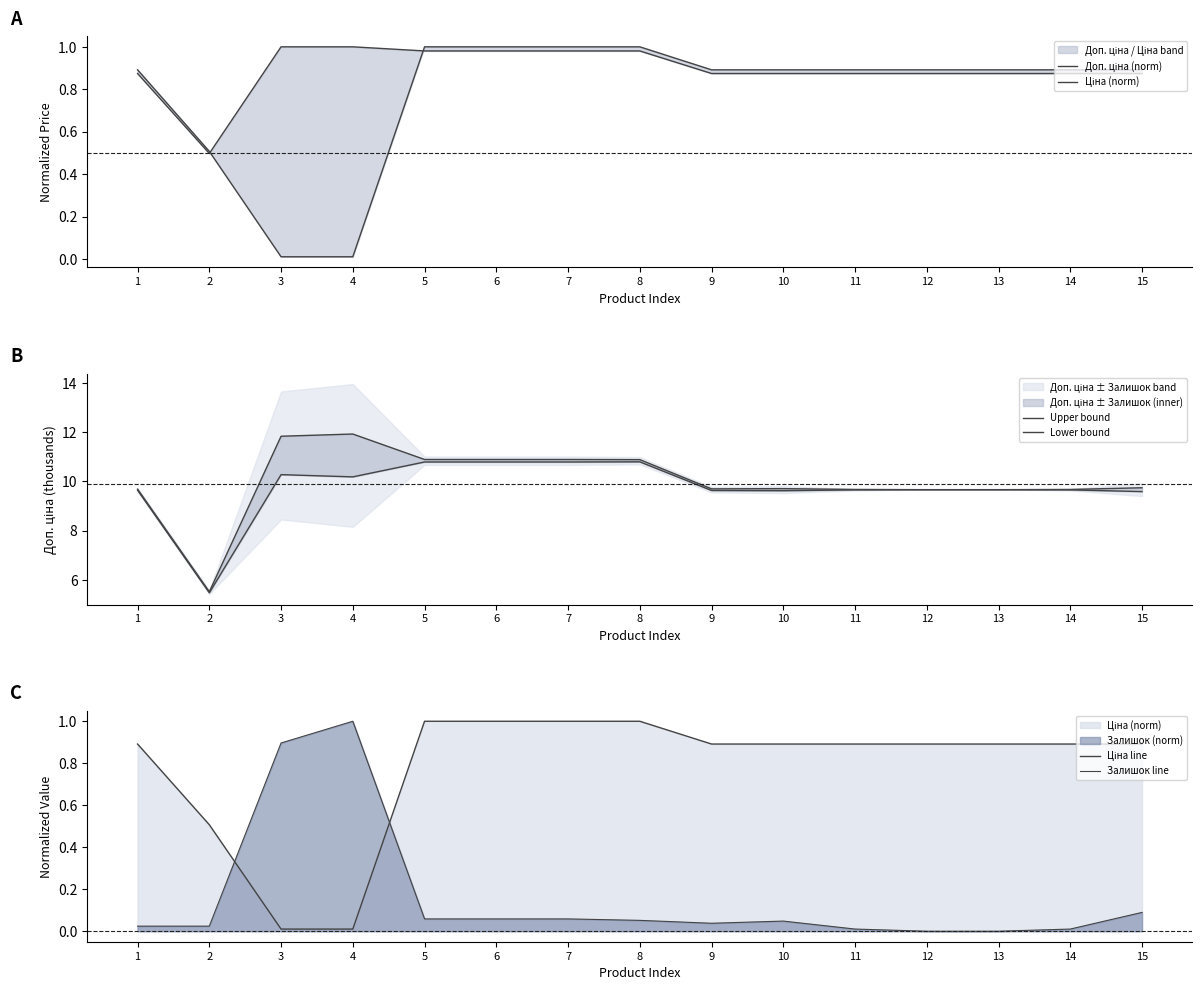

Is it true that Lower bound equals 15.2 at 13?

False